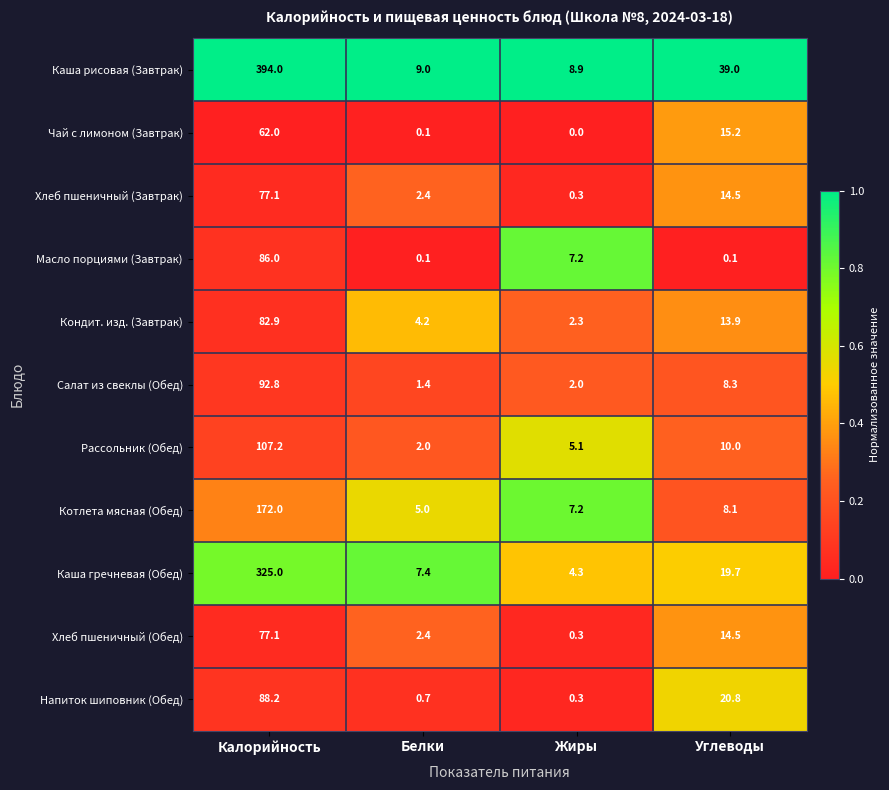

What is the total value across all series at Калорийность?

1564.3